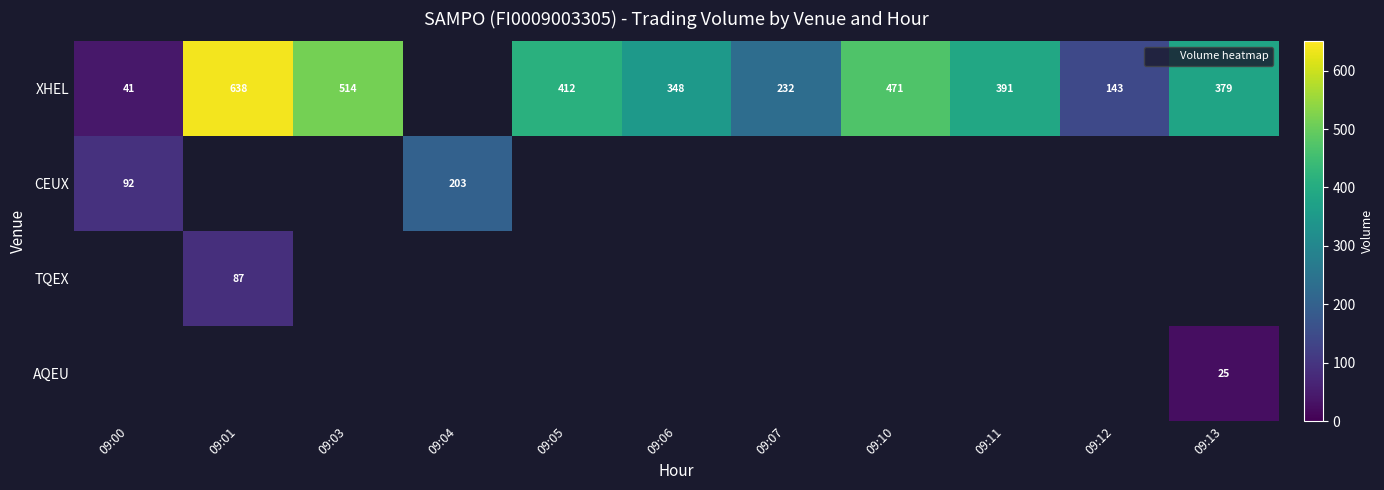

True or false: XHEL has a value of 471.0 at 09:10.

True